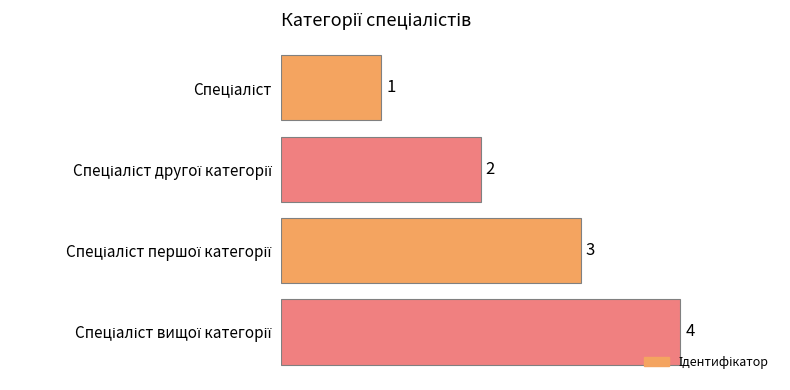

What is the value of the 4th bar from the top?

4